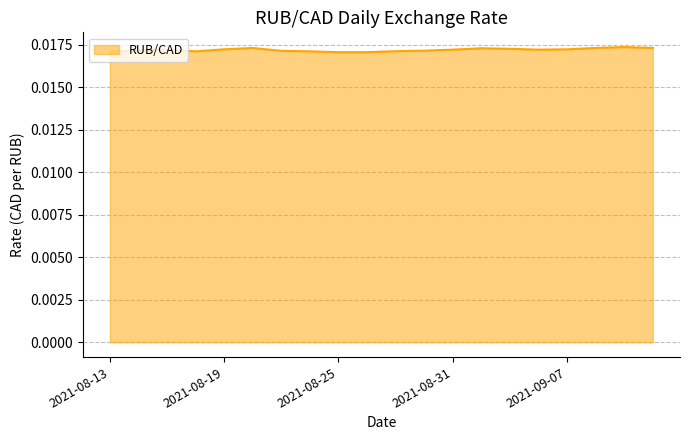

How many lines are shown in the chart?

1